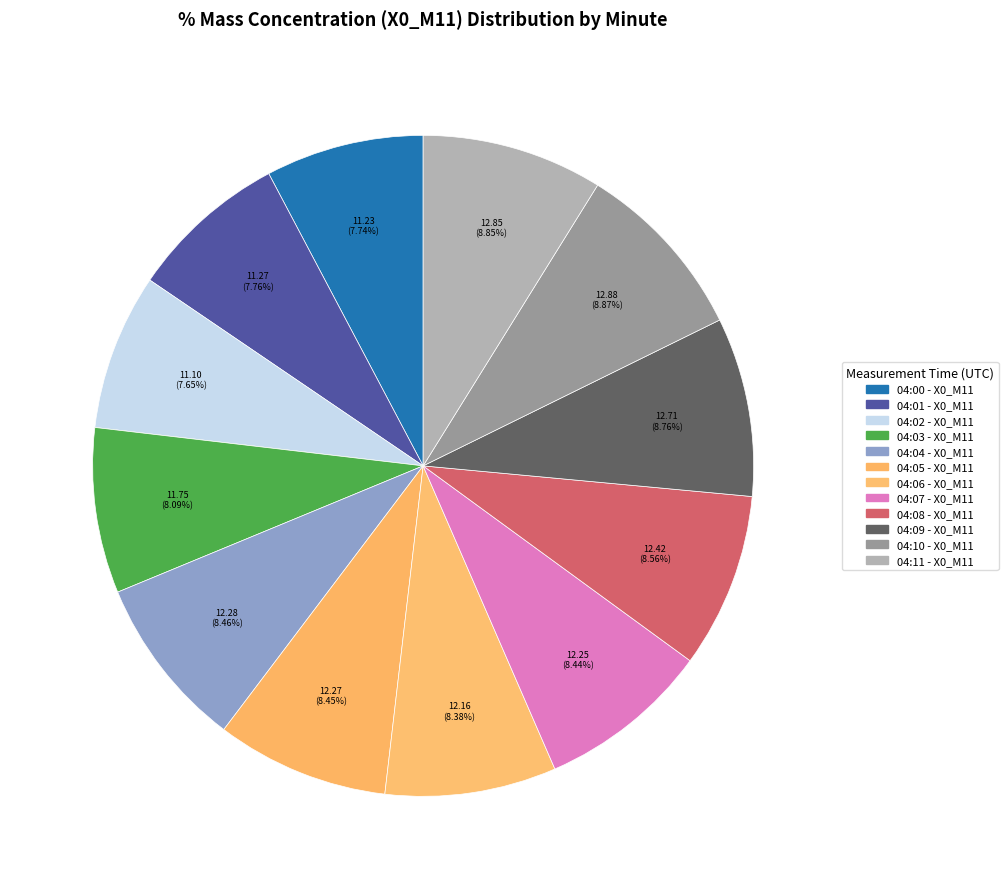

How many segments does this pie chart have?

12